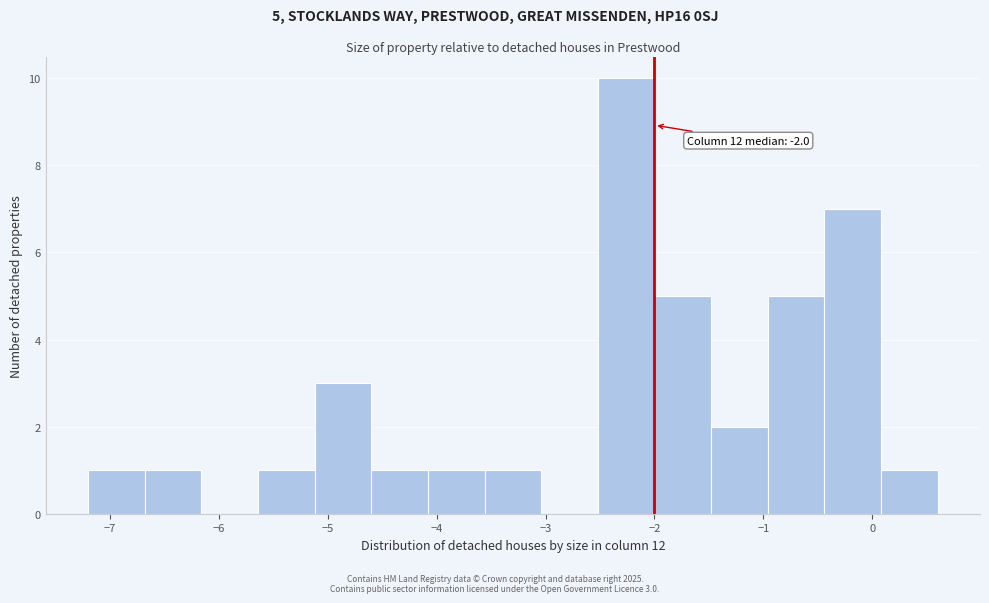

Which range on the x-axis has the tallest bar?

-2.52 to -2.00